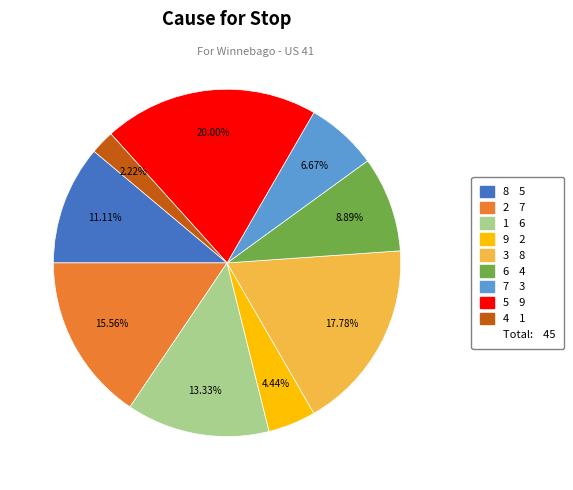

Count the number of slices in the pie.

9